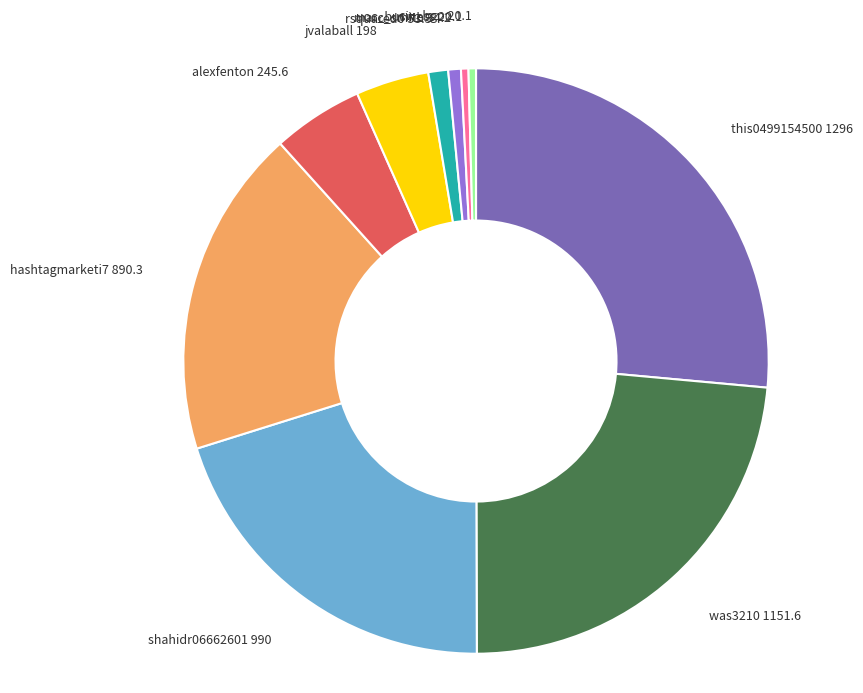

Do was3210 1151.6 and marc_smith 34.2 together represent more than half of the pie?

No